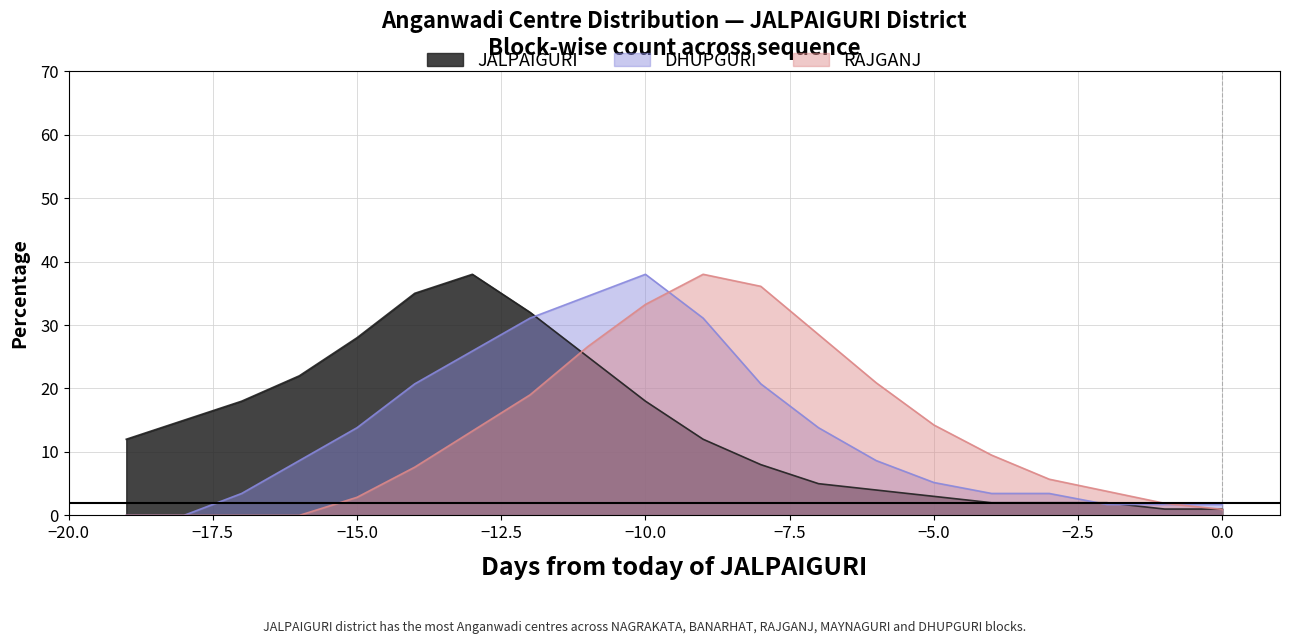

In DHUPGURI, how many points are higher than both neighbors (excluding endpoints)?

1